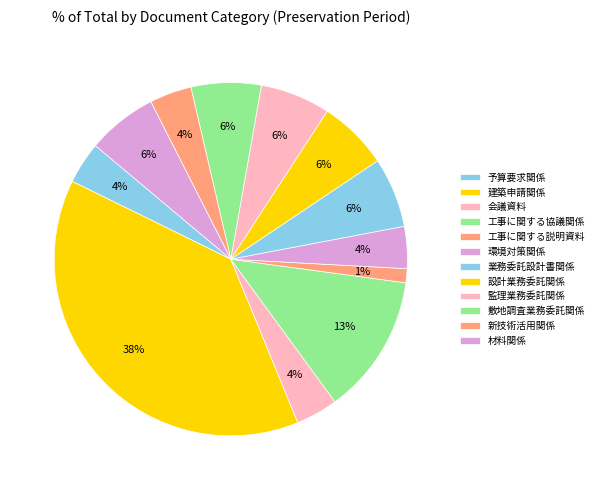

How many slices are in this pie chart?

12